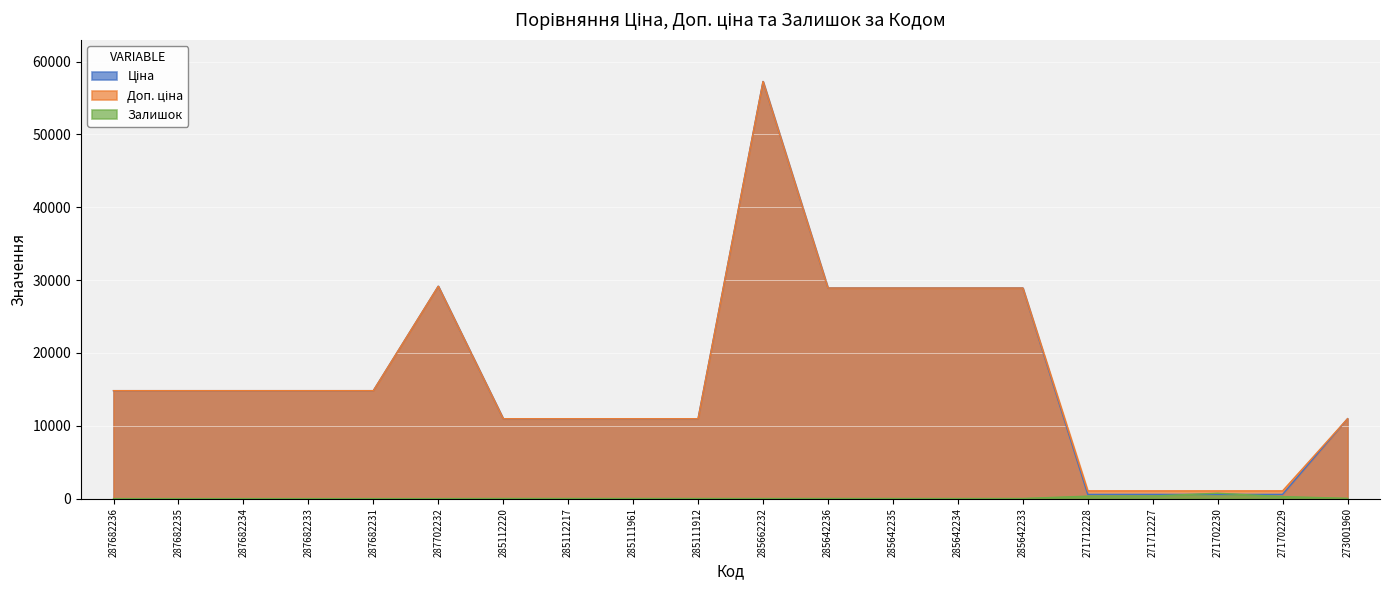

At which label does Ціна first exceed 14817?

287682236